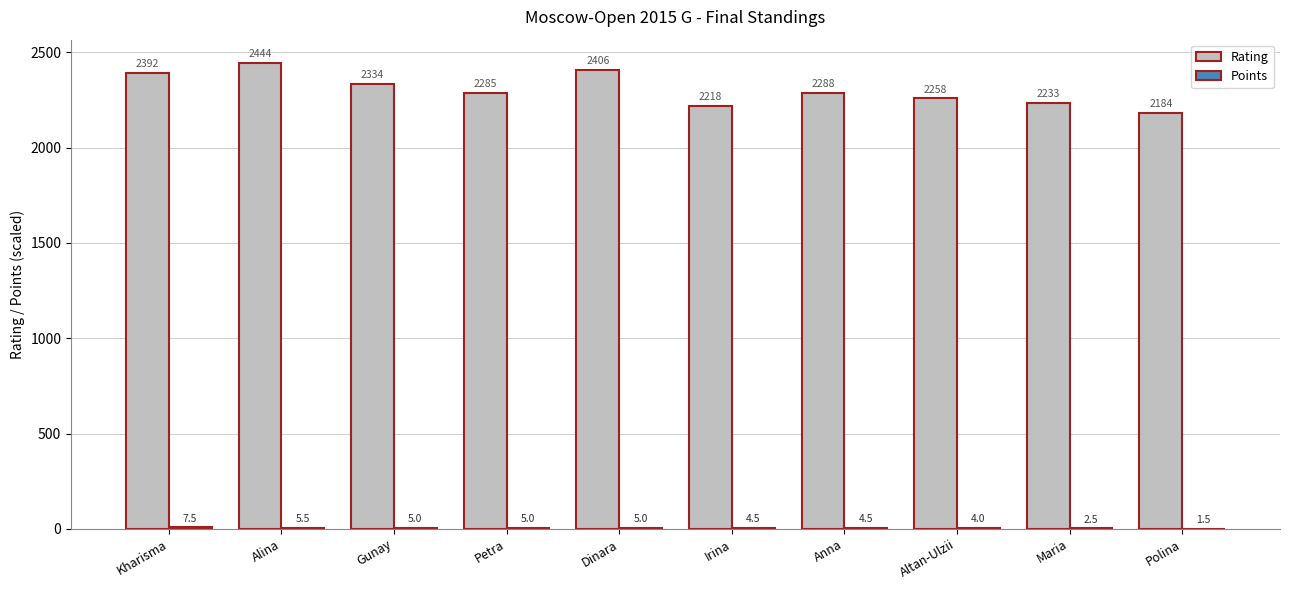

What is the total value across all series at Maria?

2235.5